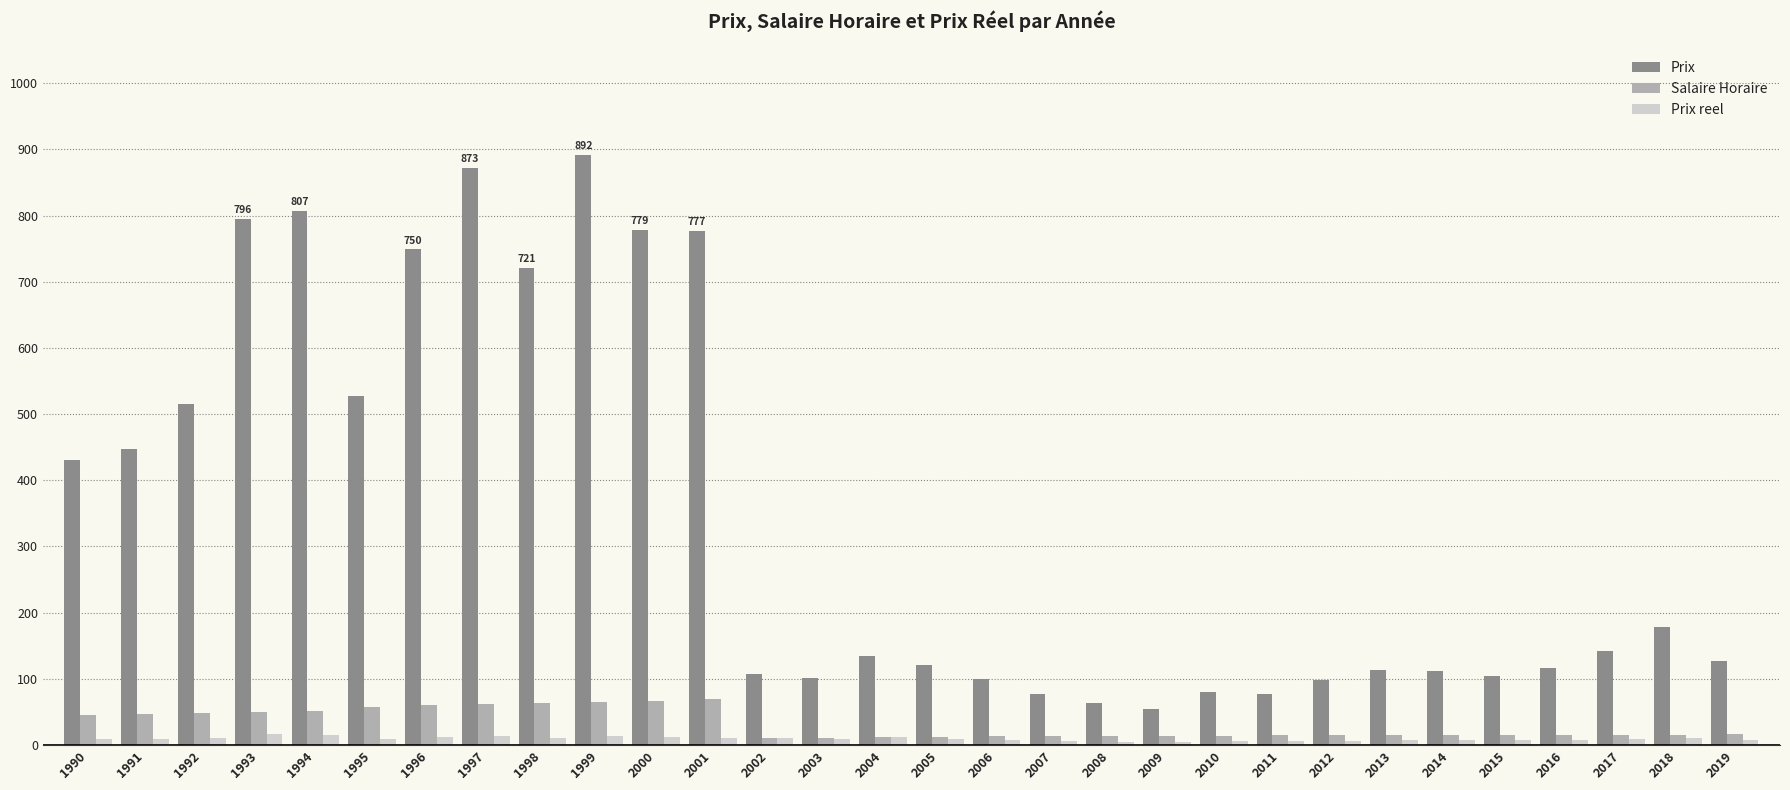

Which label corresponds to the largest value in the chart?

1999